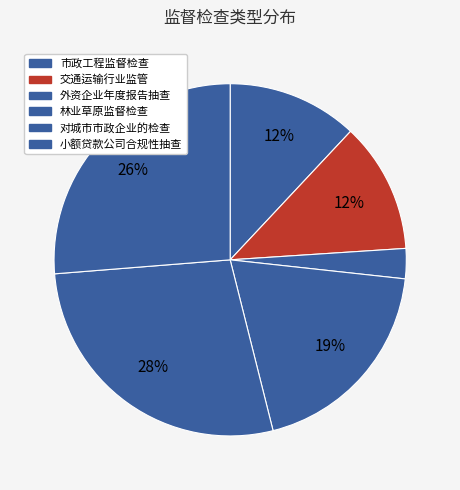

What is the smallest slice in the pie chart?

外资企业年度报告抽查